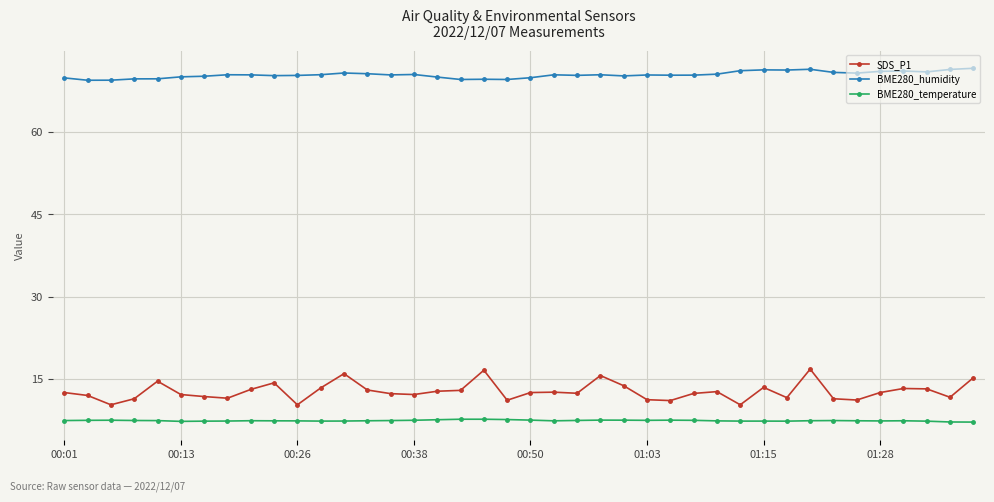

True or false: SDS_P1 has more than 2 interior local peaks.

True